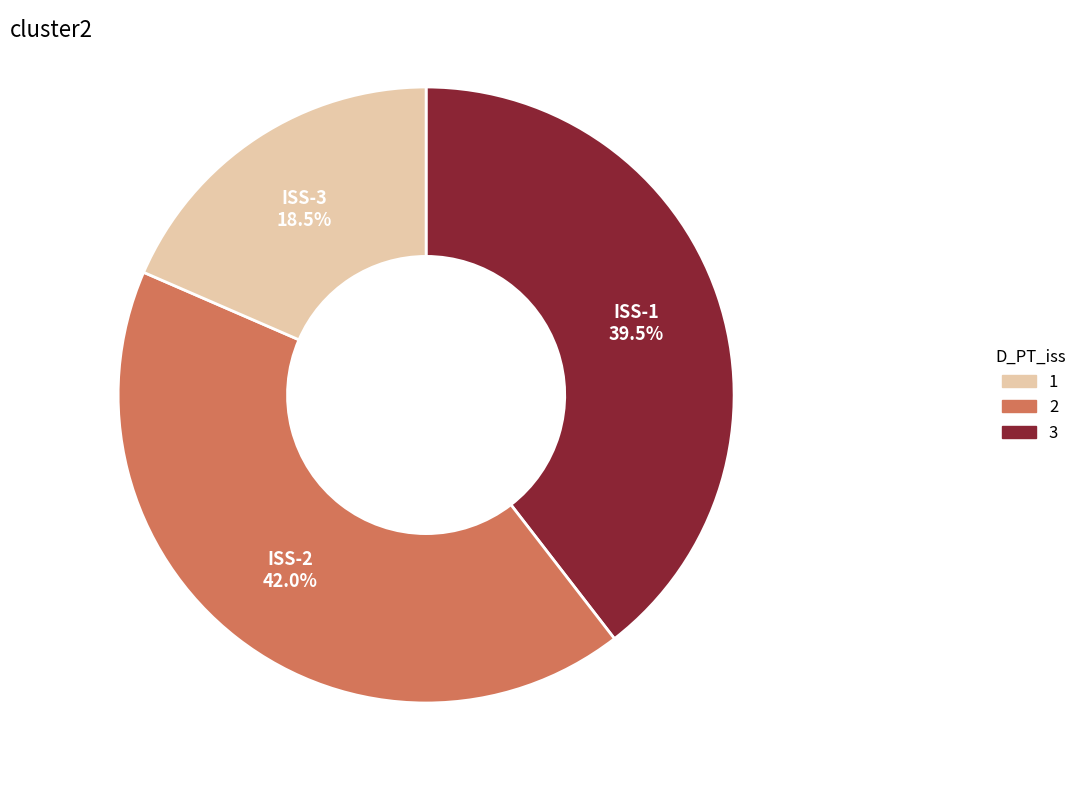

Does any single category account for the majority?

No